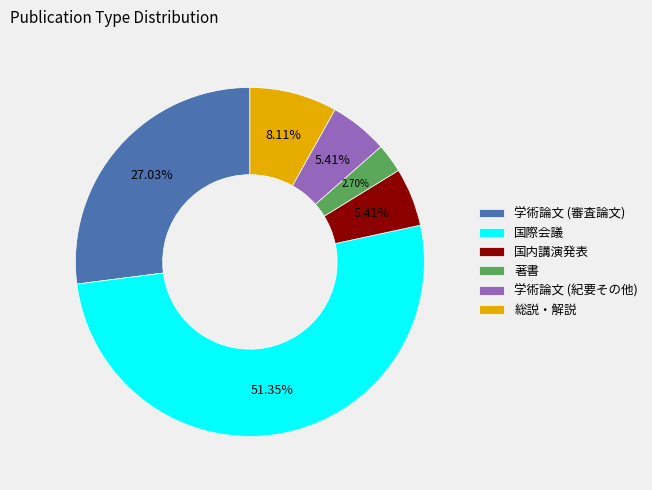

Which slice is the smallest?

著書